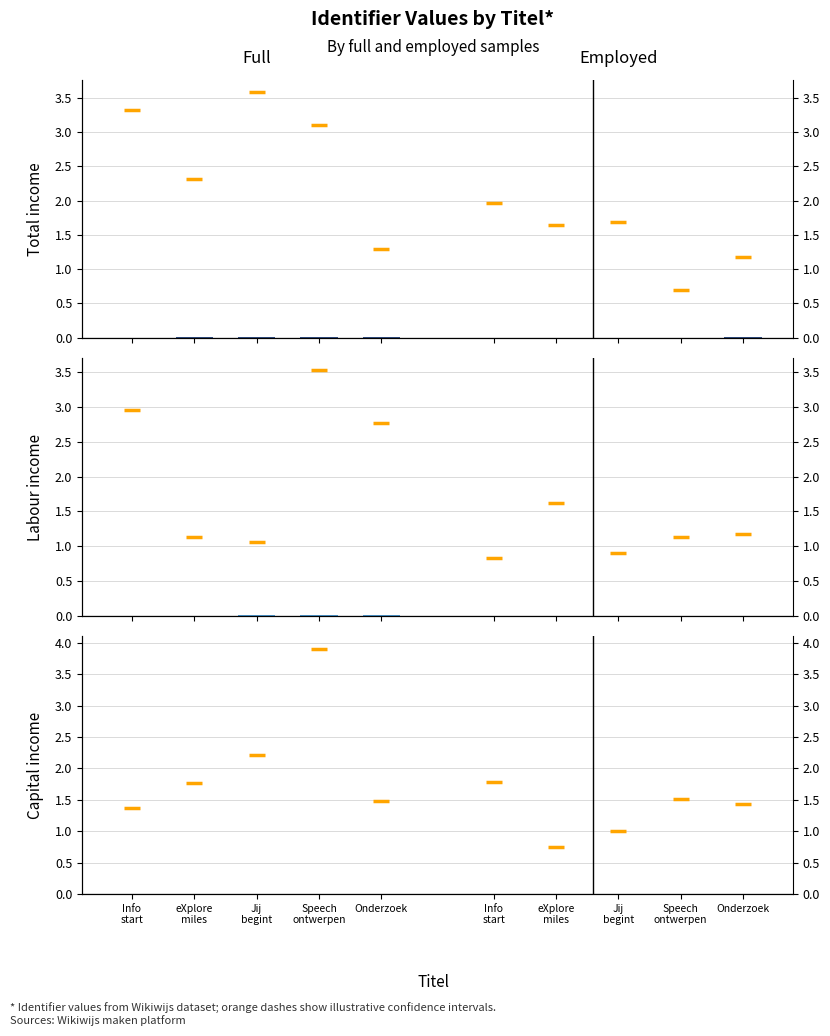

Which series has the largest total across all categories?

Full